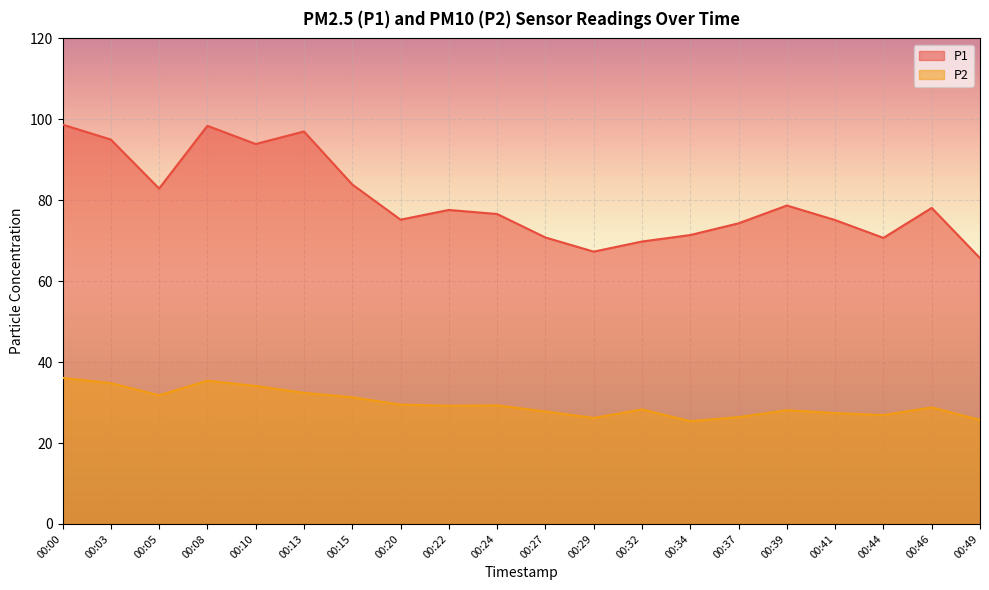

What is the lowest value of the P2 series?

25.4